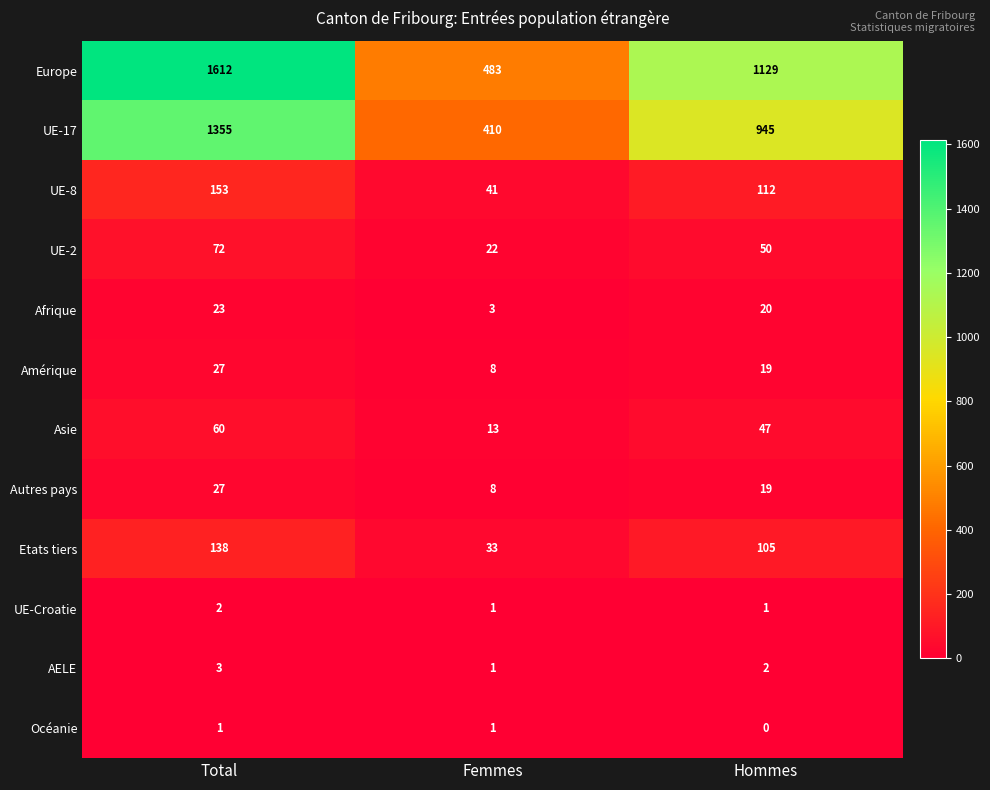

At how many categories does at least one series exceed 694?

2